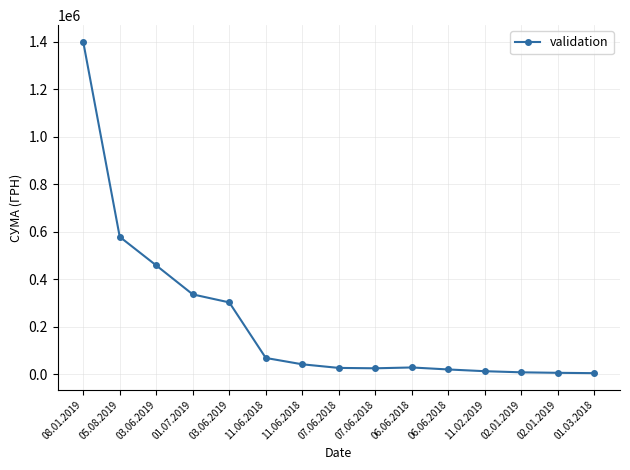

Reading right to left, extract all data points from this chart.

5406.2	6863.2	8967.0	13660.4	20982.5	29400.0	25920.0	27500.0	42692.9	69400.0	303278.6	336999.6	458968.5	579339.7	1400609.4